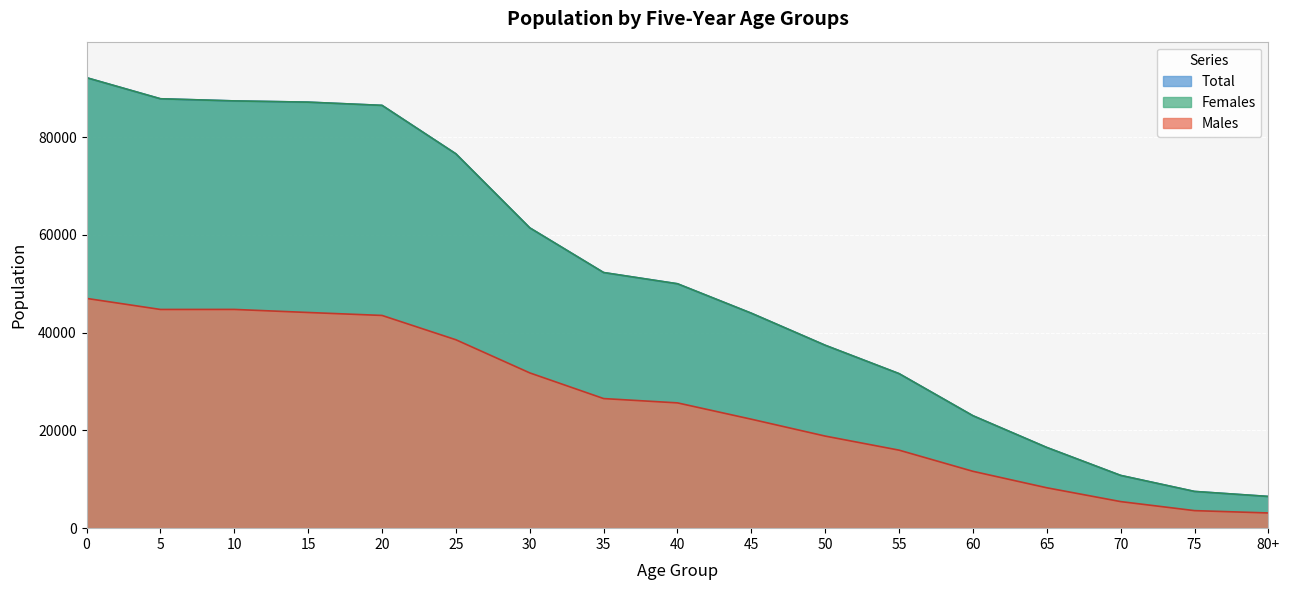

Which has a higher value, 35 or 70?

35